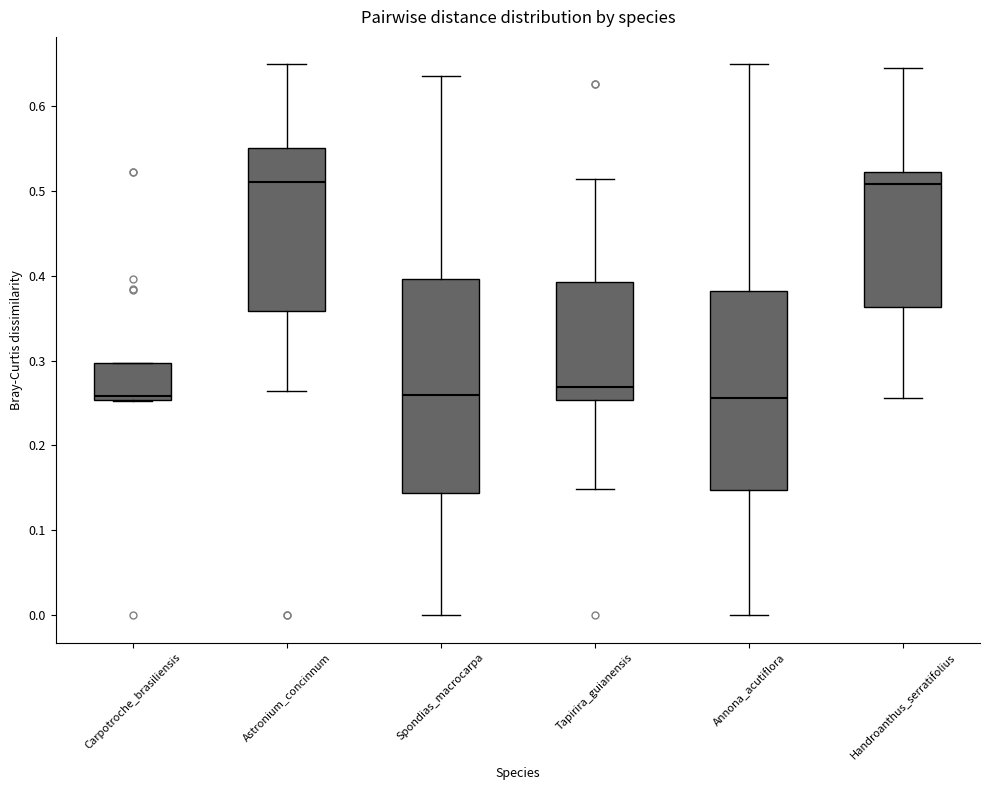

Reading left to right, read every box against the y-axis: the position of its median line, the range the box covers, and the ends of its whiskers. The values are not printed on the chart, so give them approximately, as read against the axis.

Carpotroche_brasiliensis: median 0.26, box 0.25 to 0.30, whiskers 0.25 to 0.30
Astronium_concinnum: median 0.51, box 0.36 to 0.55, whiskers 0.26 to 0.65
Spondias_macrocarpa: median 0.26, box 0.14 to 0.40, whiskers 0.00 to 0.64
Tapirira_guianensis: median 0.27, box 0.25 to 0.39, whiskers 0.15 to 0.51
Annona_acutiflora: median 0.26, box 0.15 to 0.38, whiskers 0.00 to 0.65
Handroanthus_serratifolius: median 0.51, box 0.36 to 0.52, whiskers 0.26 to 0.65